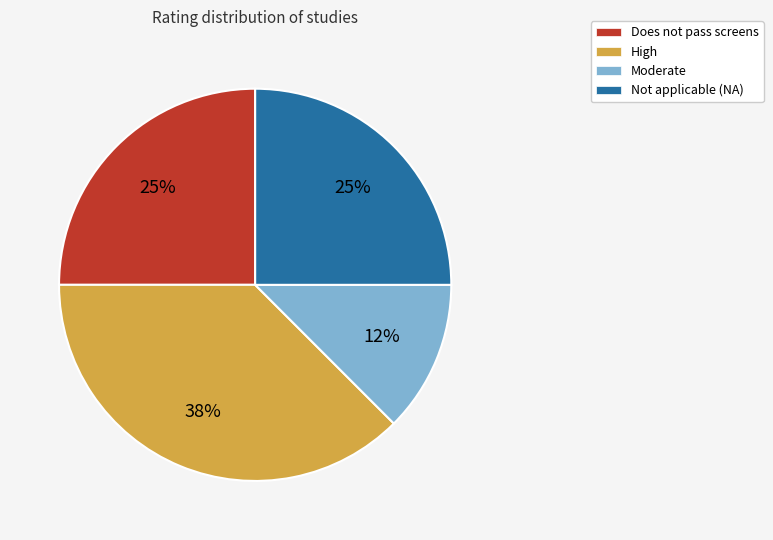

How many segments does this pie chart have?

4